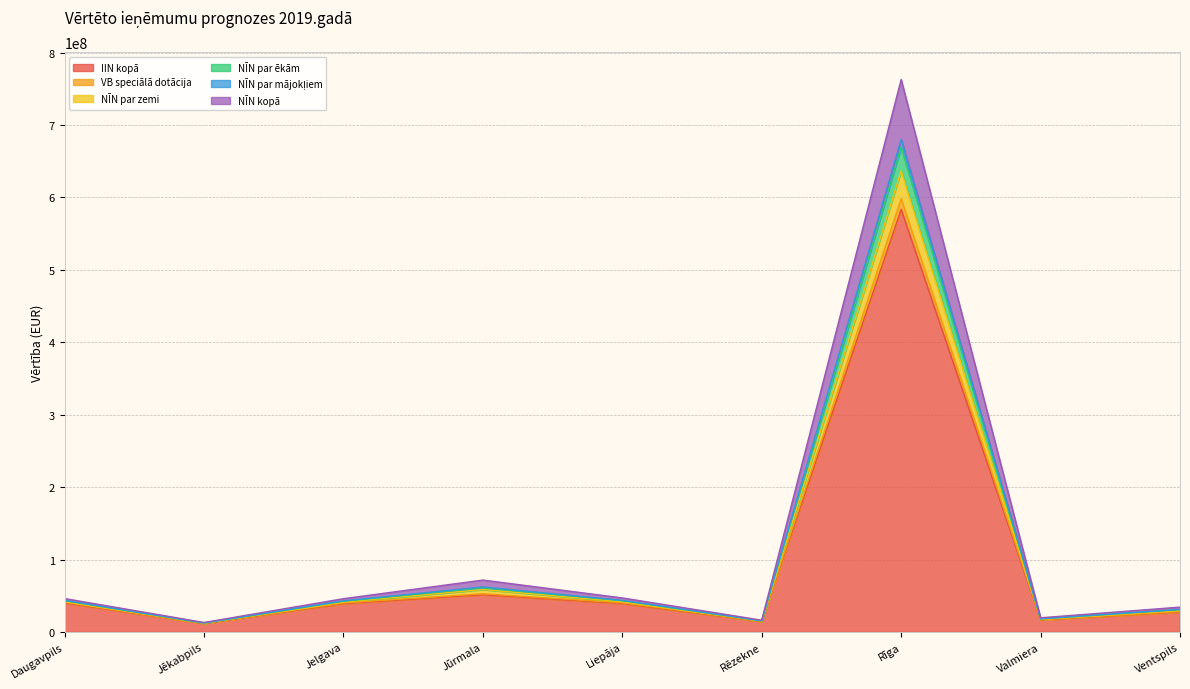

Reading left to right, extract all data points from this chart.

IIN kopā: Daugavpils=41062306.6	Jēkabpils=11898358.3	Jelgava=40094807.2	Jūrmala=52765551.8	Liepāja=40285256.5	Rēzekne=14751437.8	Rīga=598177714.6	Valmiera=16971732.2	Ventspils=28171897.7
VB speciālā dotācija: Daugavpils=40068137.1	Jēkabpils=11610284.2	Jelgava=39124062.1	Jūrmala=51488032.1	Liepāja=39309900.3	Rēzekne=14394287.2	Rīga=583695087.6	Valmiera=16560825.4	Ventspils=27489821.0
NĪN par zemi: Daugavpils=46188851.6	Jēkabpils=13136168.3	Jelgava=46000567.2	Jūrmala=71699751.8	Liepāja=47063789.5	Rēzekne=16300516.8	Rīga=762867286.6	Valmiera=19606785.2	Ventspils=34334980.7
NĪN par ēkām: Daugavpils=43620310.6	Jēkabpils=12515313.3	Jelgava=43032399.2	Jūrmala=62227013.8	Liepāja=43640541.5	Rēzekne=15524504.8	Rīga=680251927.6	Valmiera=18282783.2	Ventspils=31134096.7
NĪN par mājokļiem: Daugavpils=43170756.6	Jēkabpils=12421483.3	Jelgava=42449025.2	Jūrmala=61137943.8	Liepāja=43164035.5	Rēzekne=15367916.8	Rīga=669519657.6	Valmiera=18046412.2	Ventspils=30859022.7
NĪN kopā: Daugavpils=41841936.6	Jēkabpils=12180100.3	Jelgava=41258481.2	Jūrmala=58654229.8	Liepāja=41740954.5	Rēzekne=15060607.8	Rīga=636613090.6	Valmiera=17448501.2	Ventspils=29635880.7